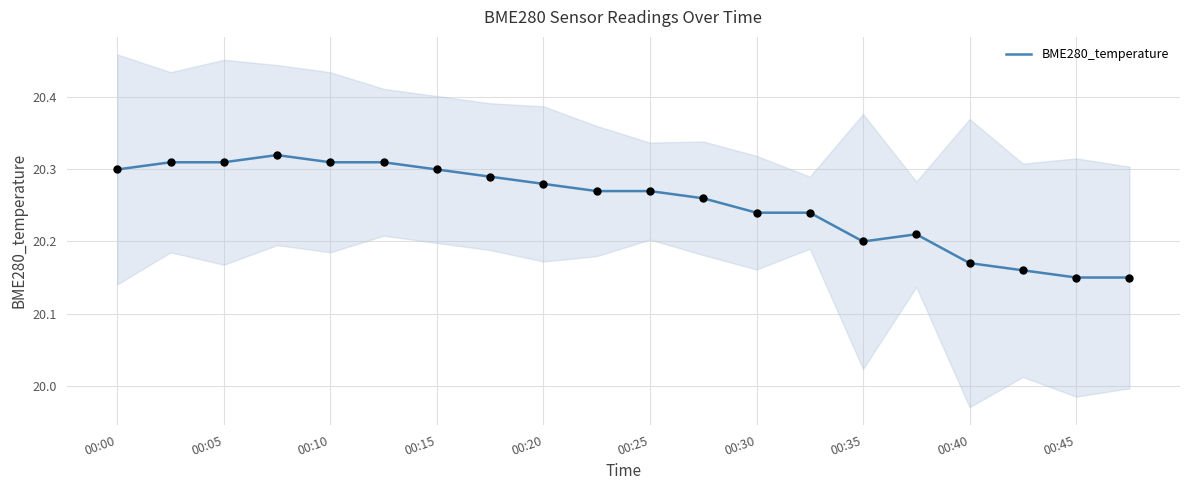

Is it true that BME280_temperature equals 8.0 at 00:25?

False